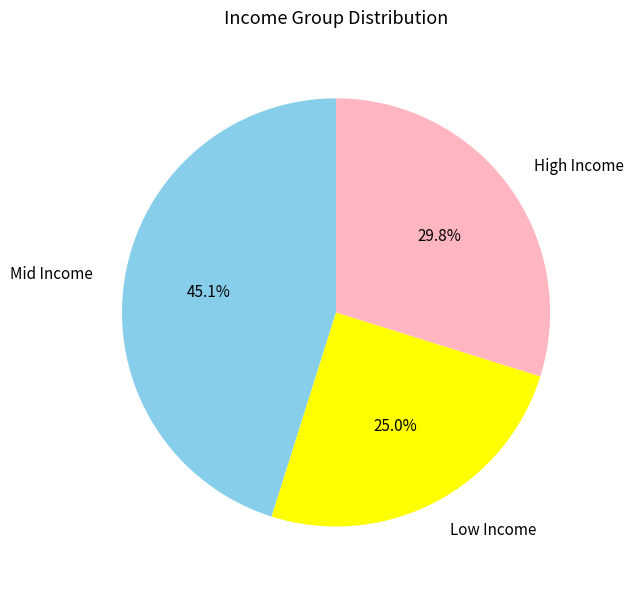

What portion of the pie excludes Low Income?

75.0%